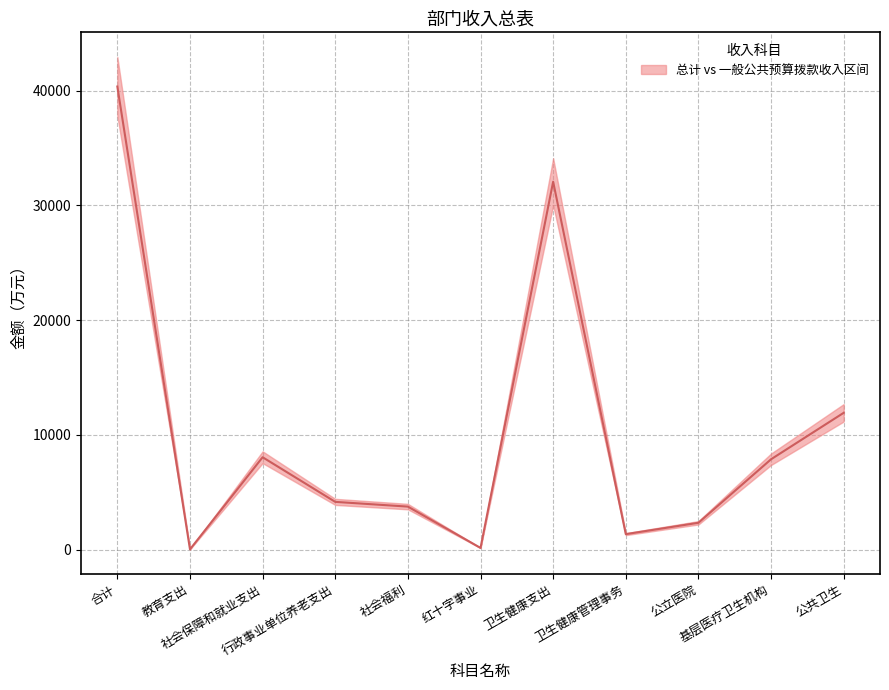

How many series are shown in this chart?

1